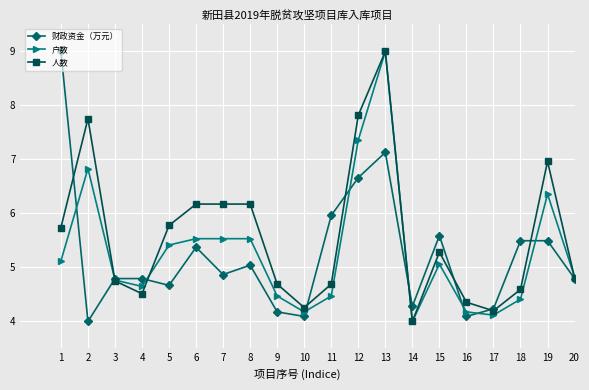

What is the difference between the maximum and minimum values in the 户数 series?

5.0